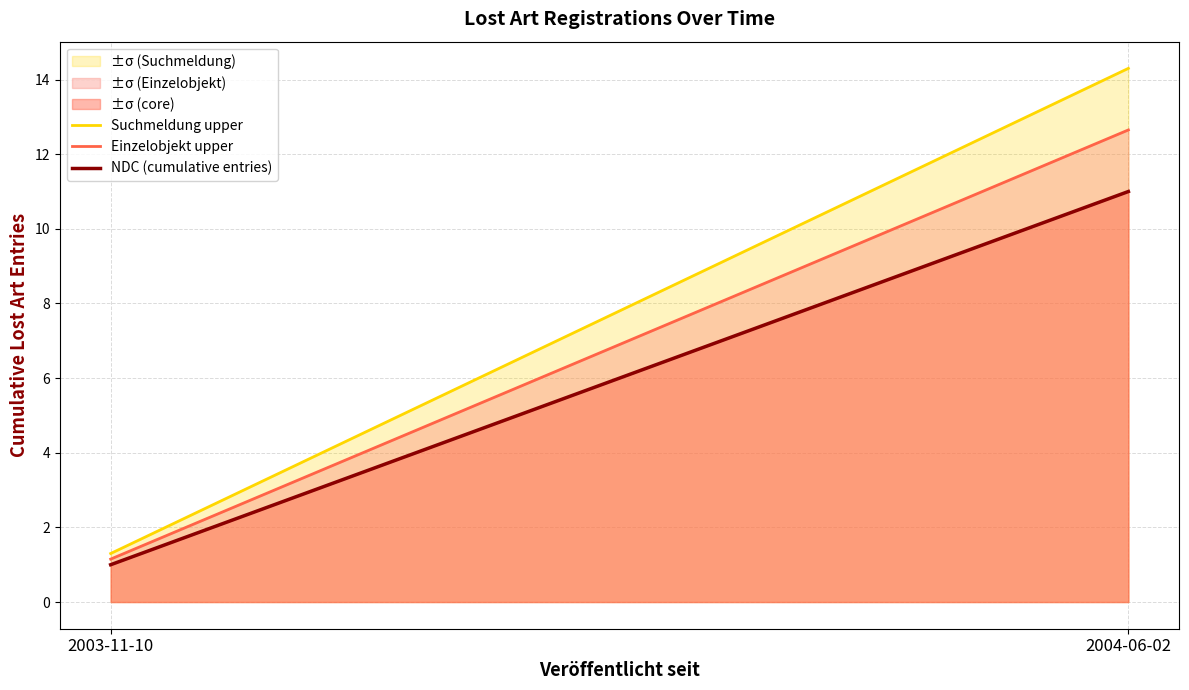

Between 2003-11-10 and 2004-06-02, which series saw the biggest shift?

±σ (Suchmeldung)